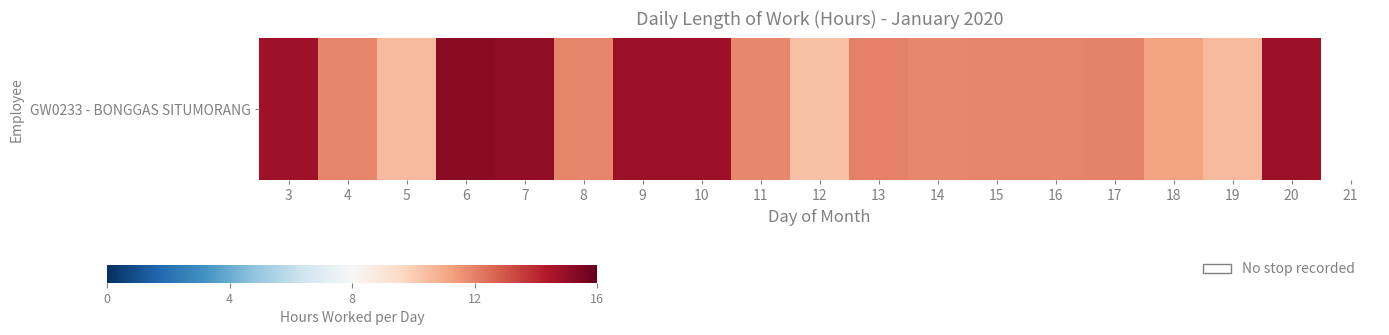

What is the difference between the values at 4 and 10?

2.9